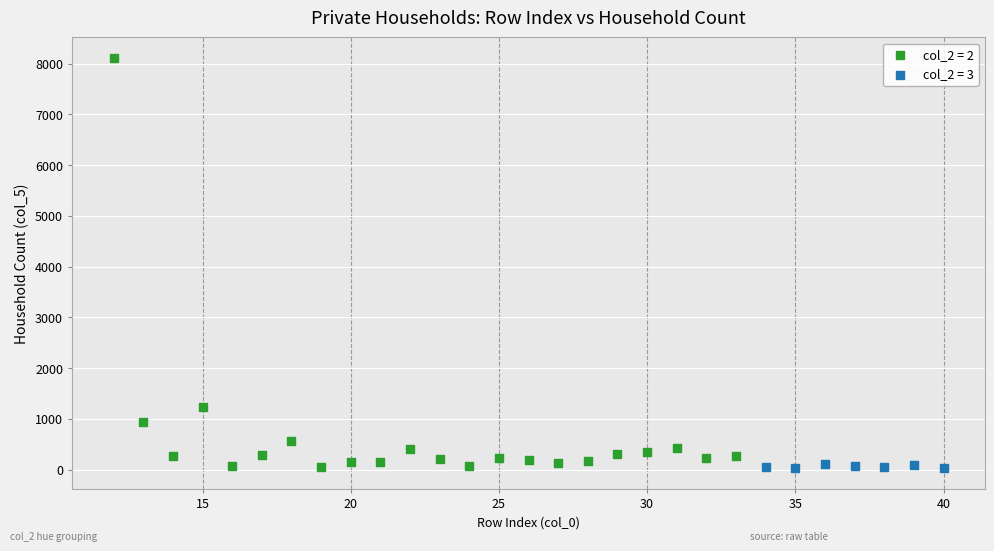

Which series reaches the maximum Y coordinate?

col_2 = 2